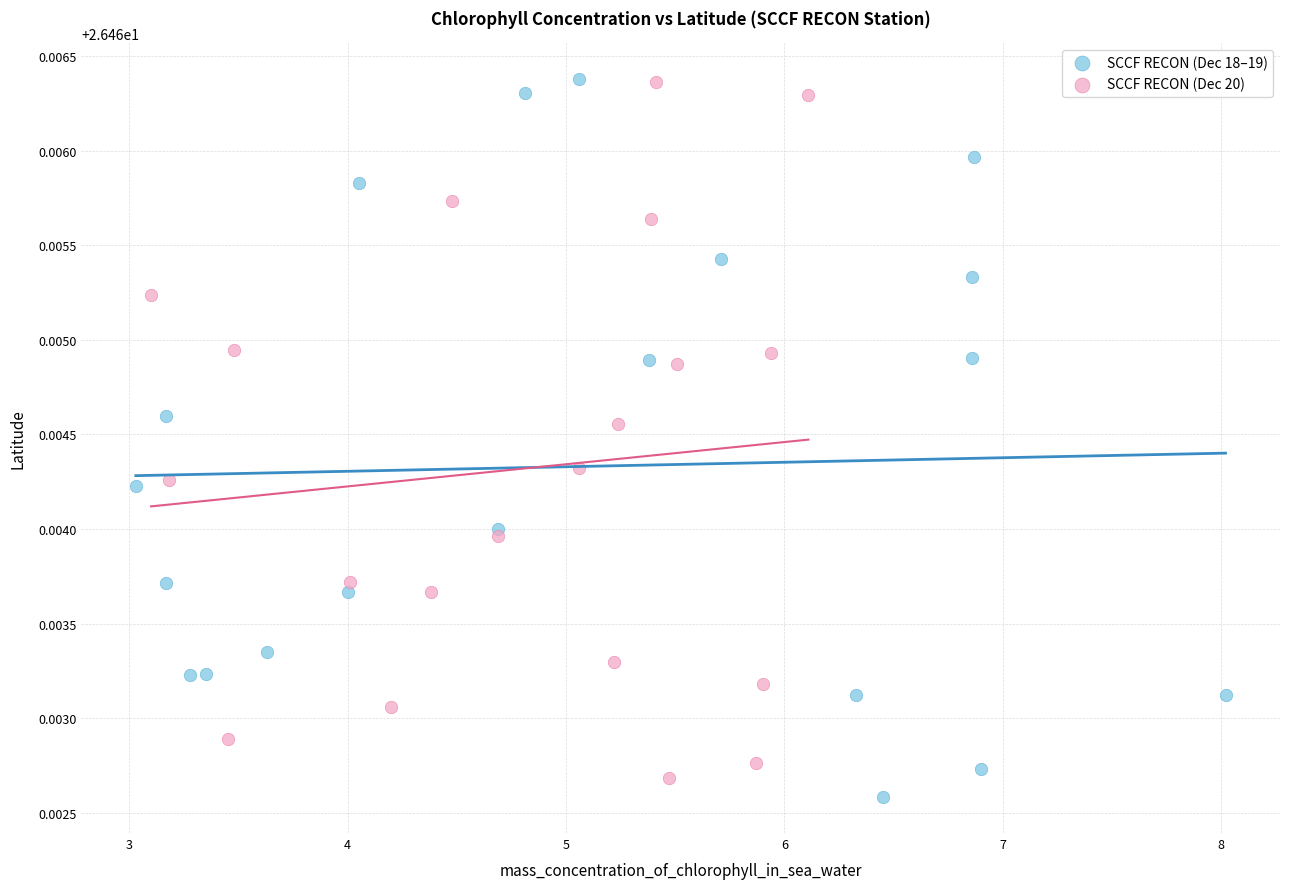

Which series has the widest spread of Y values?

SCCF RECON (Dec 18–19)